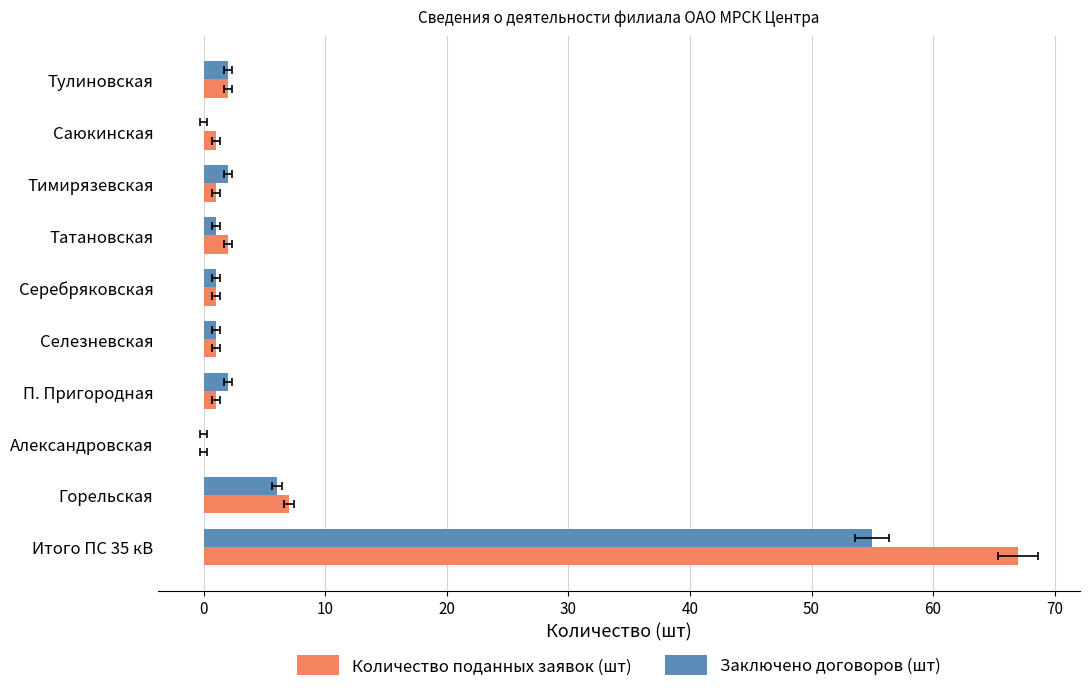

How many series are shown in this chart?

2